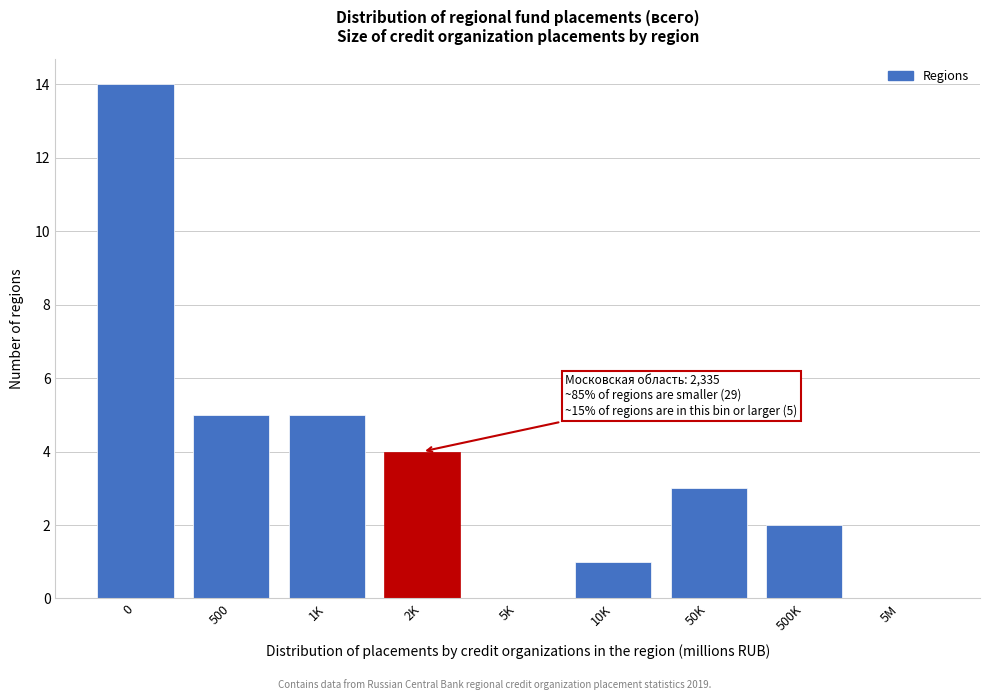

Reading left to right, extract all data points from this chart.

0=14	500=5	1K=5	2K=4	5K=0	10K=1	50K=3	500K=2	5M=0